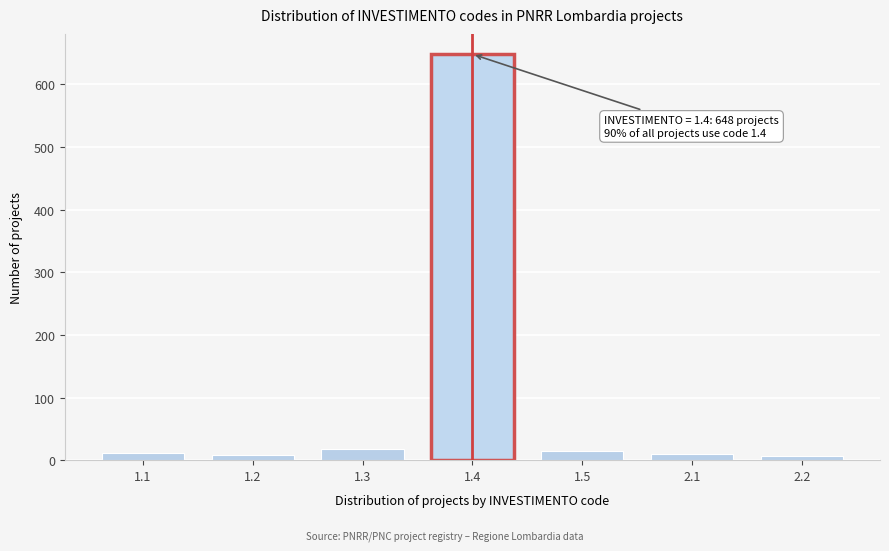

What is the greatest value displayed?

648